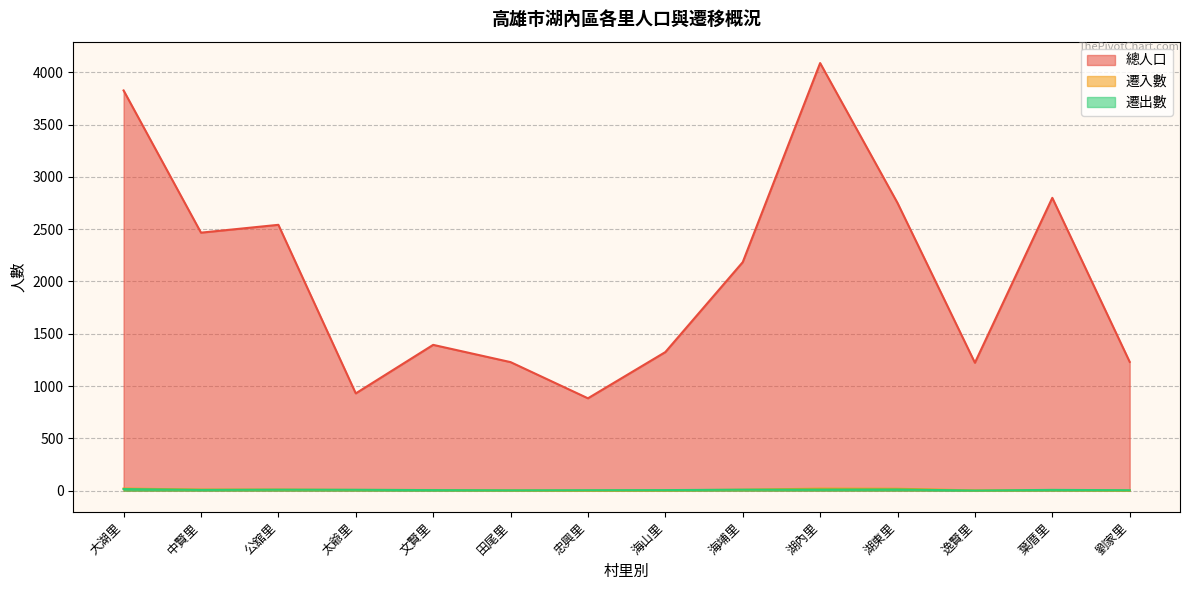

How many data points in 遷入數 are above 7?

6